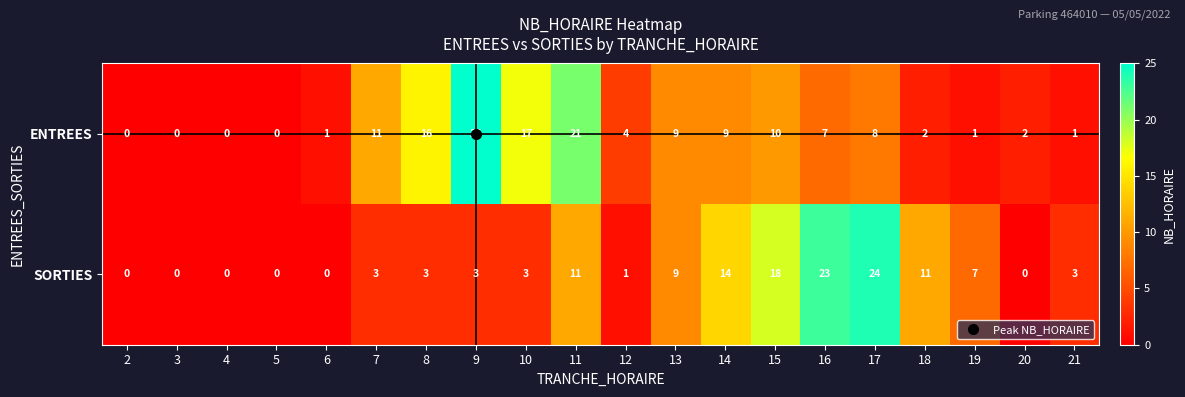

Between 16 and 20, which series saw the biggest shift?

SORTIES